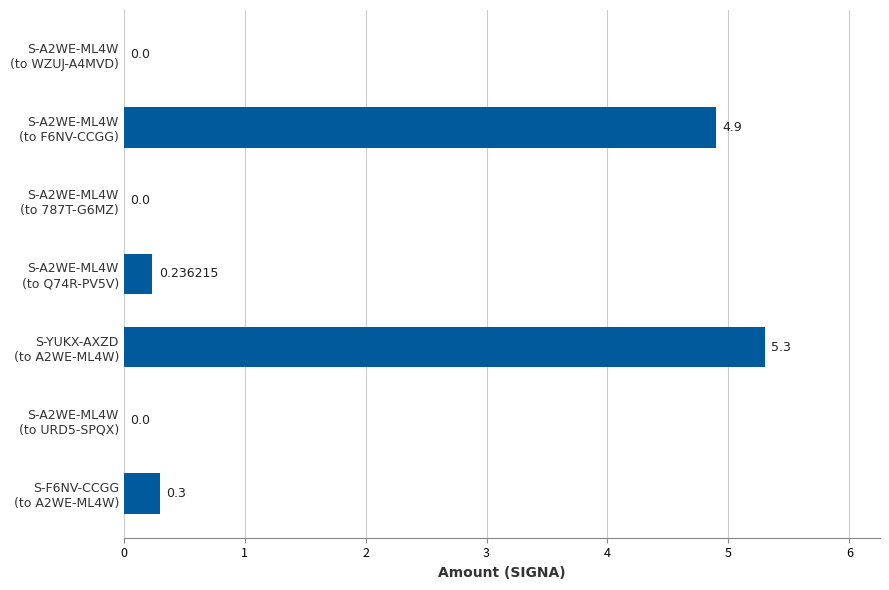

What is the sum of all values?

10.7